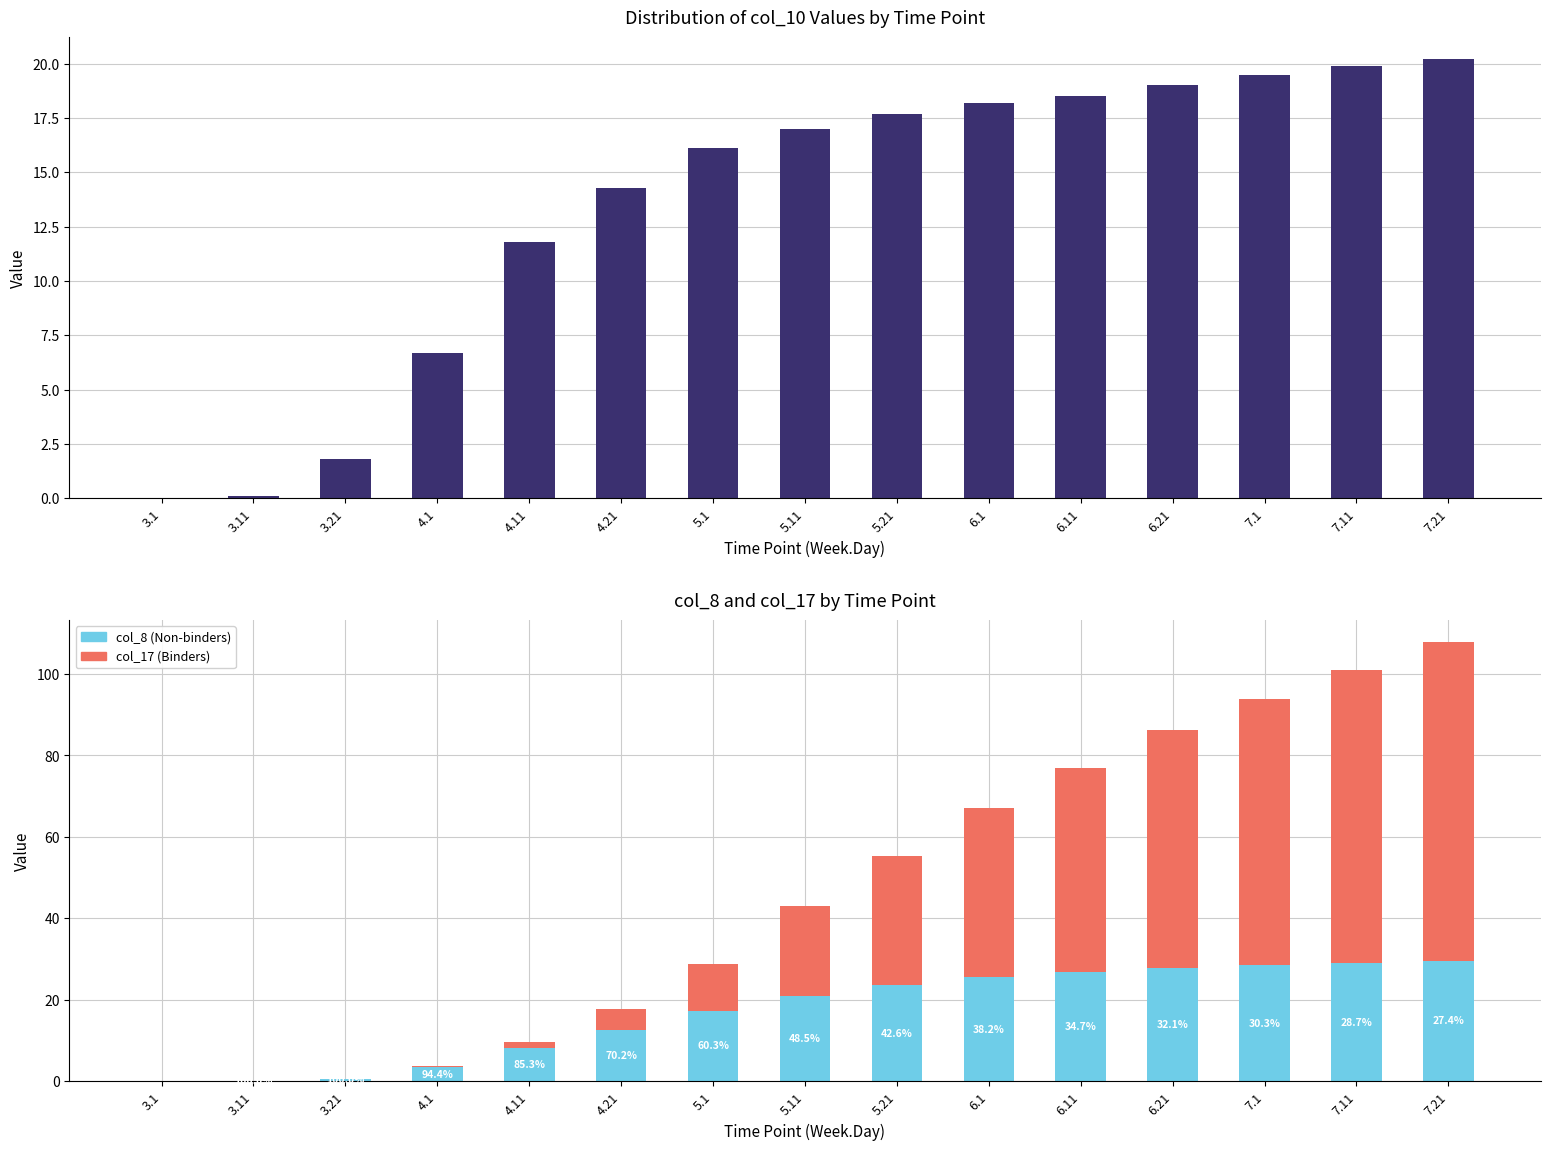

Rank the categories by col_10 value from highest to lowest.

7.21, 7.11, 7.1, 6.21, 6.11, 6.1, 5.21, 5.11, 5.1, 4.21, 4.11, 4.1, 3.21, 3.11, 3.1